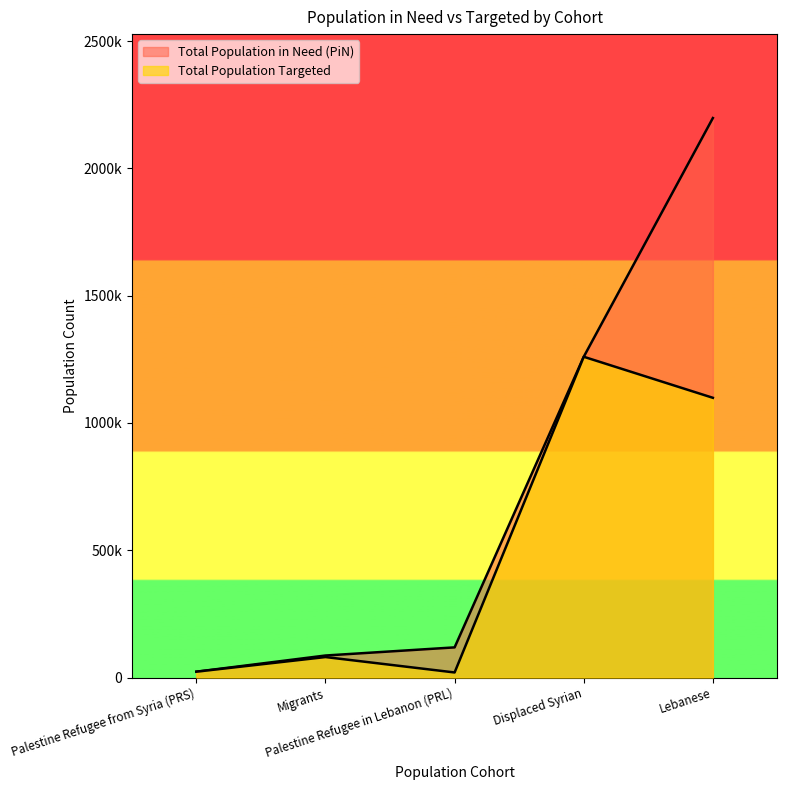

Reading left to right, list all the values displayed in this chart.

Total Population Targeted: Lebanese=1098823.5	Displaced Syrian=1260000.0	Palestine Refugee from Syria (PRS)=23026.0	Palestine Refugee in Lebanon (PRL)=20000.0	Migrants=80551.0
Total Population in Need (PiN): Lebanese=2197647.0	Displaced Syrian=1260000.0	Palestine Refugee from Syria (PRS)=23026.0	Palestine Refugee in Lebanon (PRL)=118552.0	Migrants=86614.0